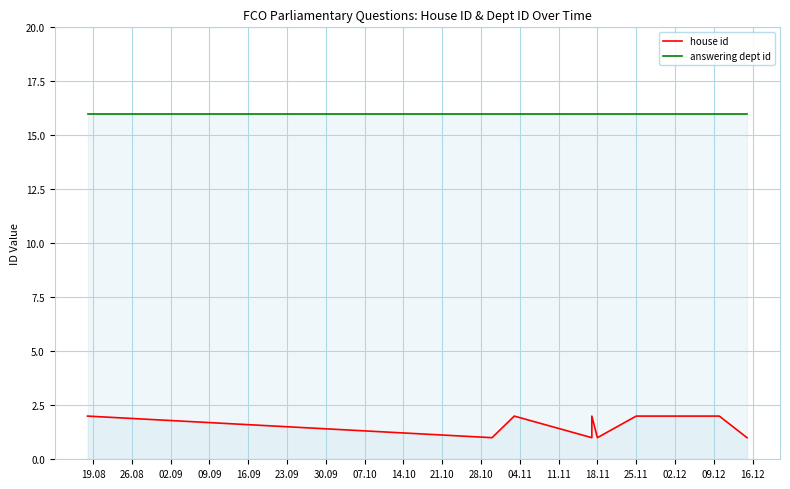

What are all the series names shown in the legend?

house id, answering dept id